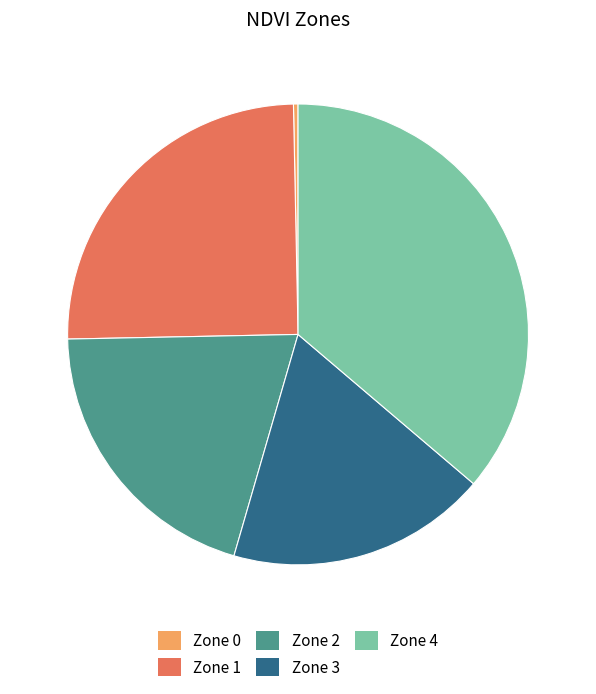

Does Zone 2 represent more than half of the total?

No